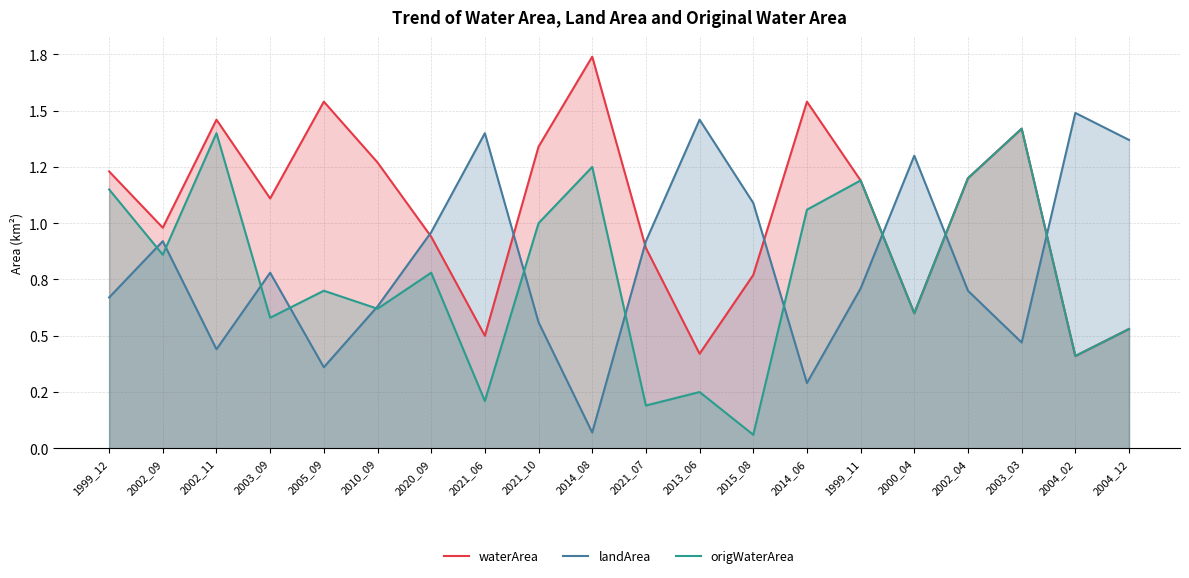

Does the chart have visible grid lines?

Yes